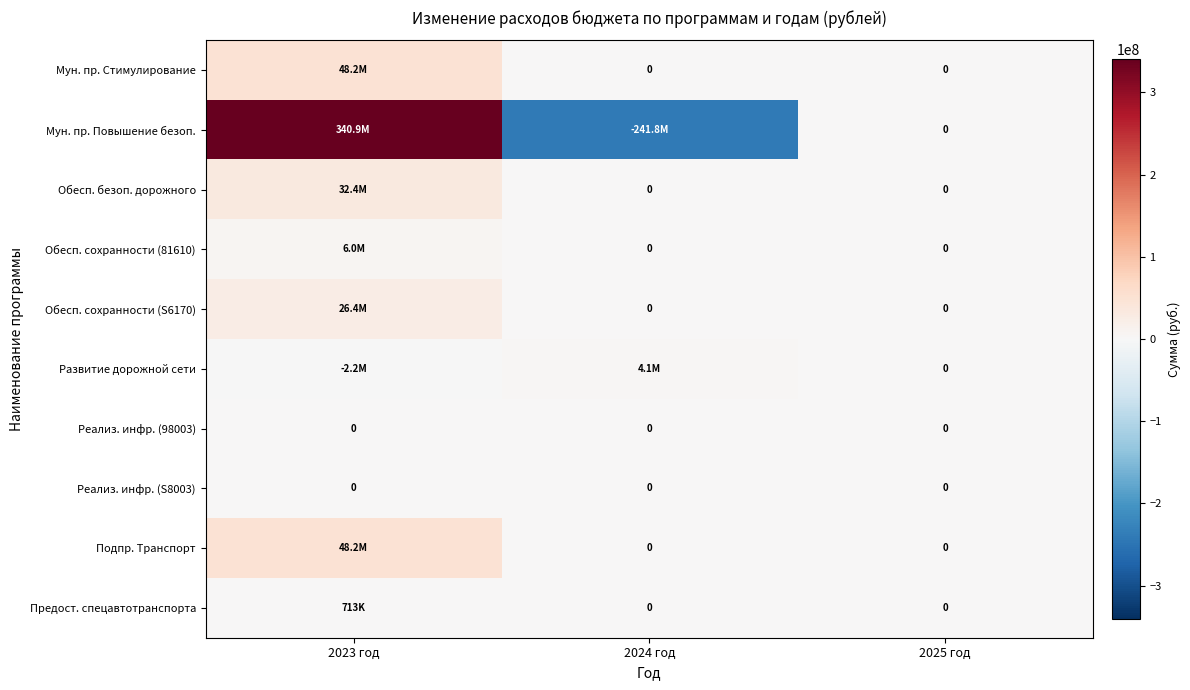

What is the minimum value shown in the chart?

-241828474